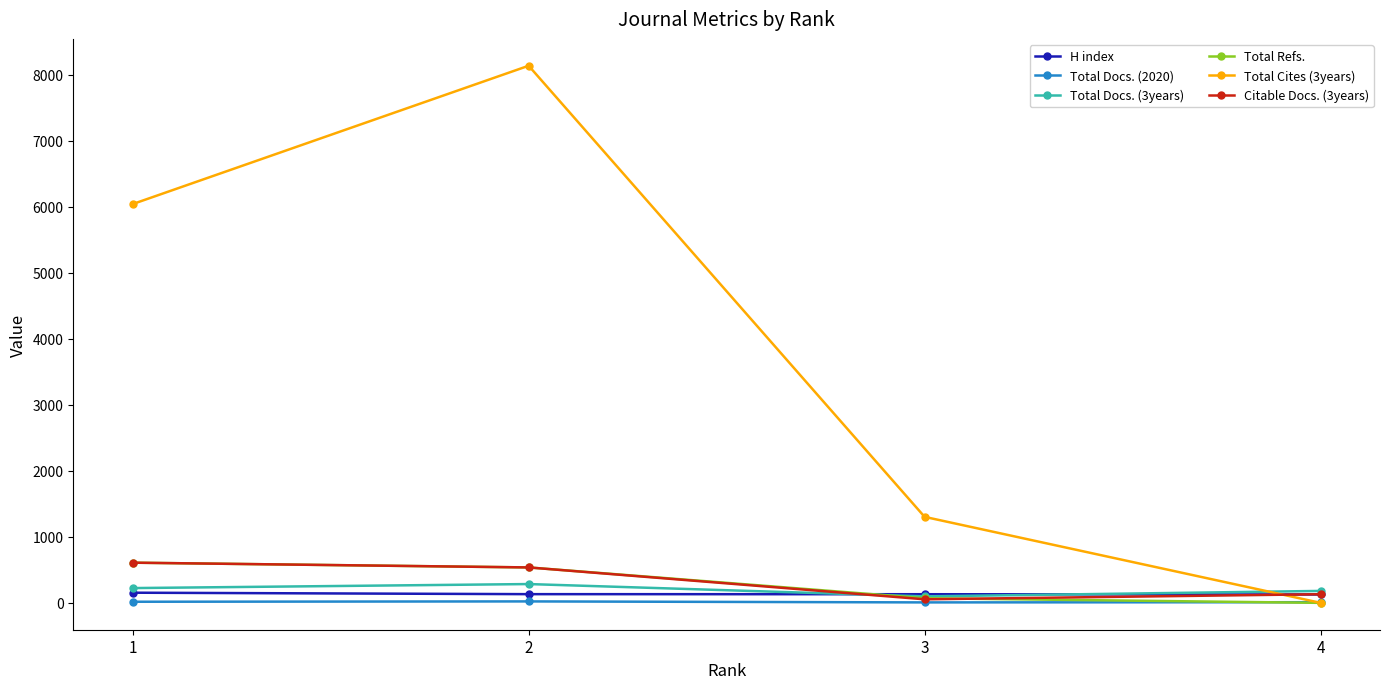

What value does the Total Docs. (3years) series have at 1?

224